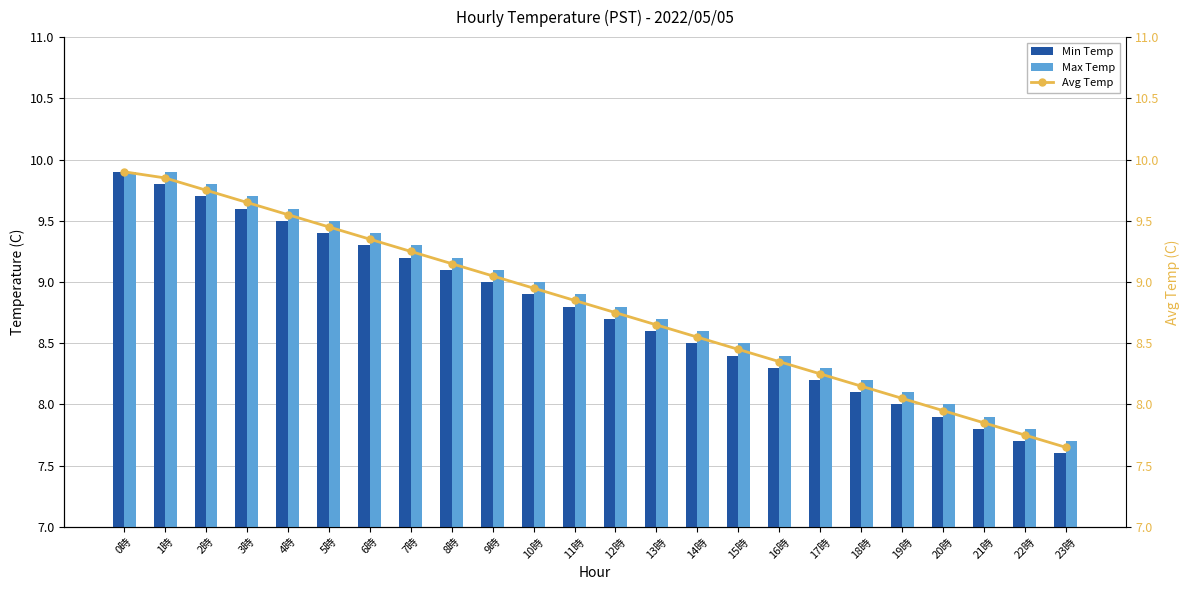

What is the maximum value for Max Temp?

9.9